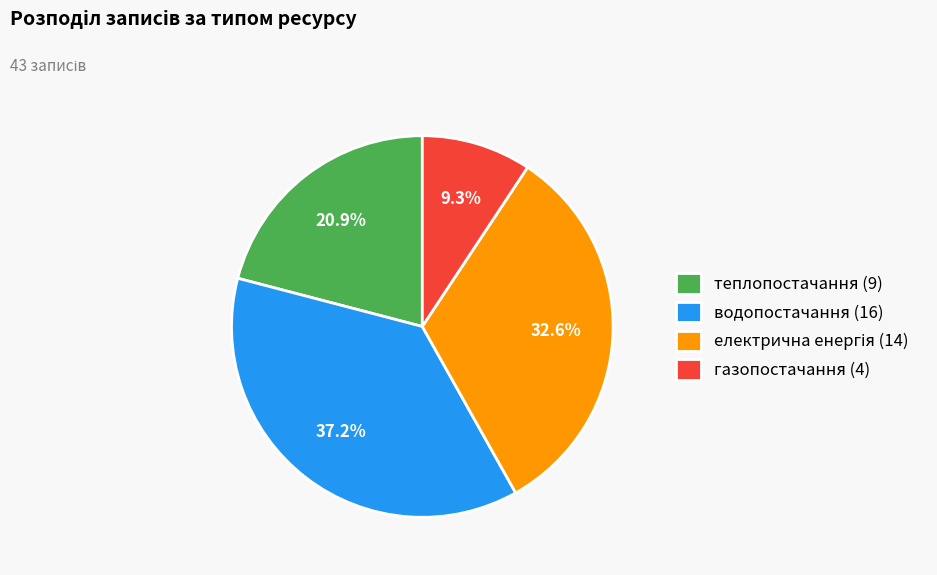

What percentage do теплопостачання and газопостачання together represent?

30.2%